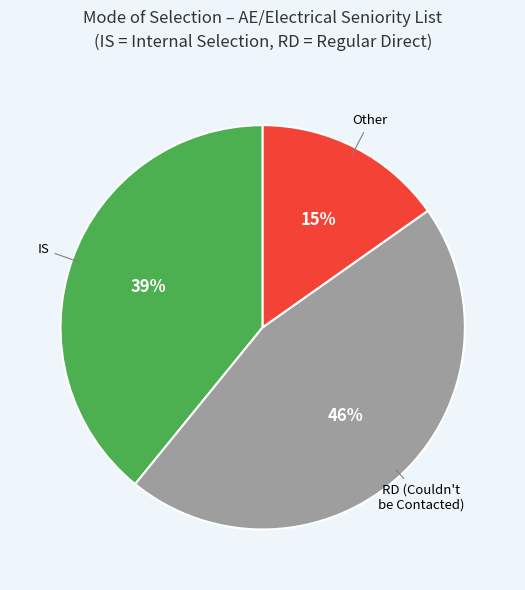

To the nearest percent, what is the average slice percentage?

33%